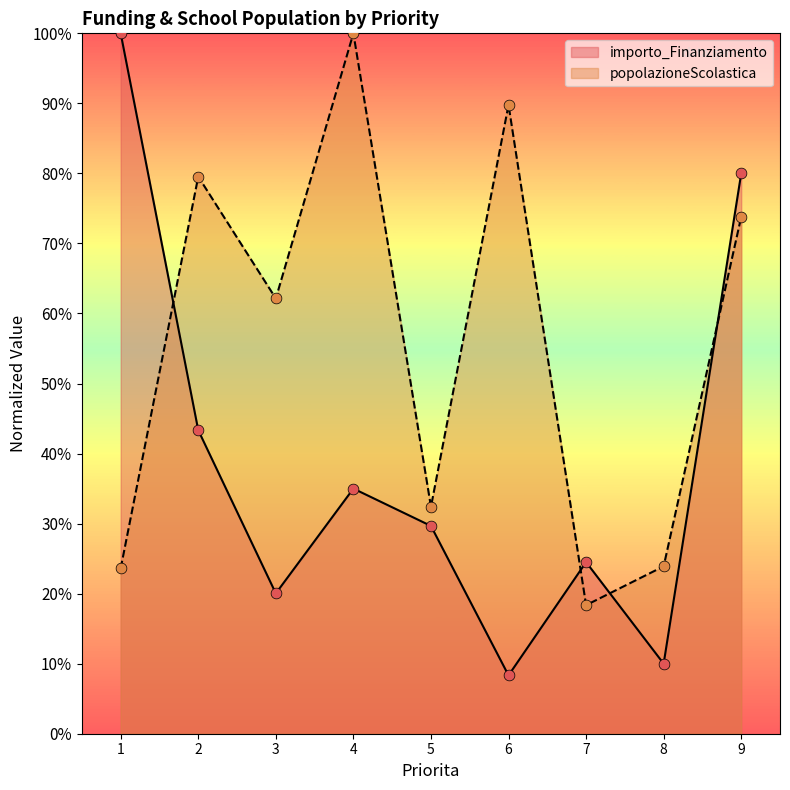

Which series contains the highest Y value?

importo_Finanziamento